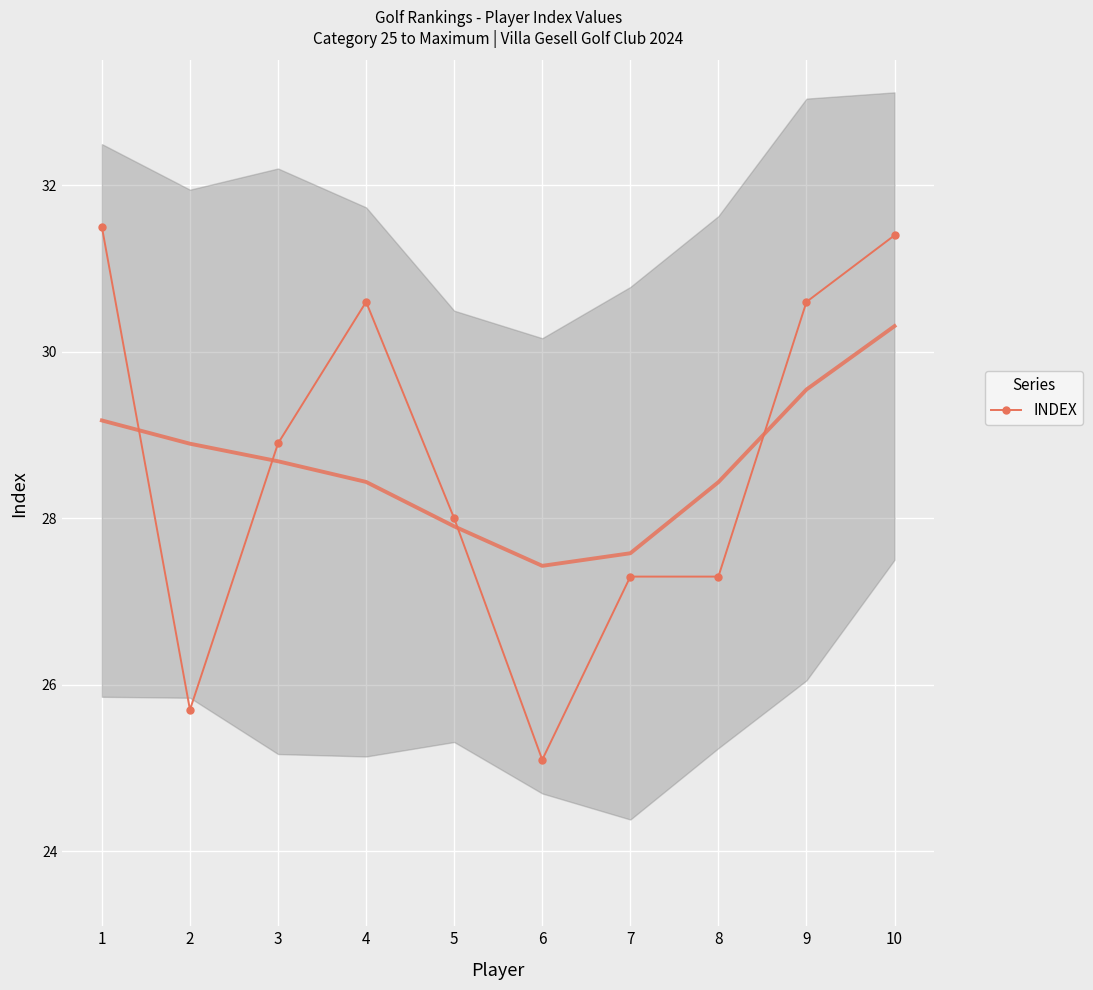

What is the greatest value displayed?

31.5